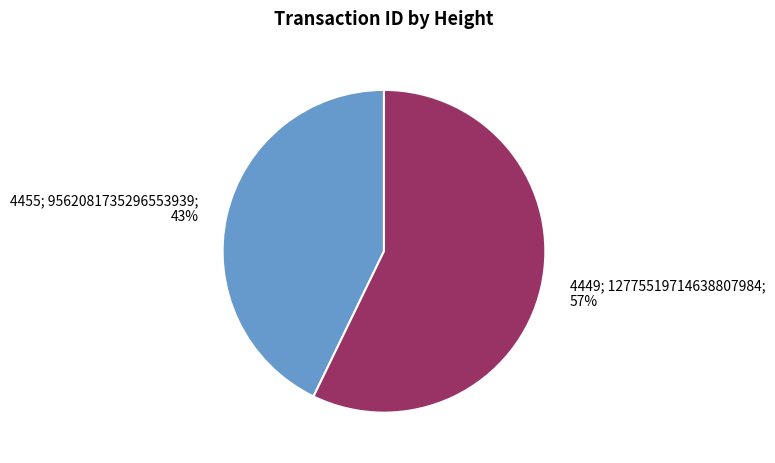

Is there a majority slice in this chart?

Yes